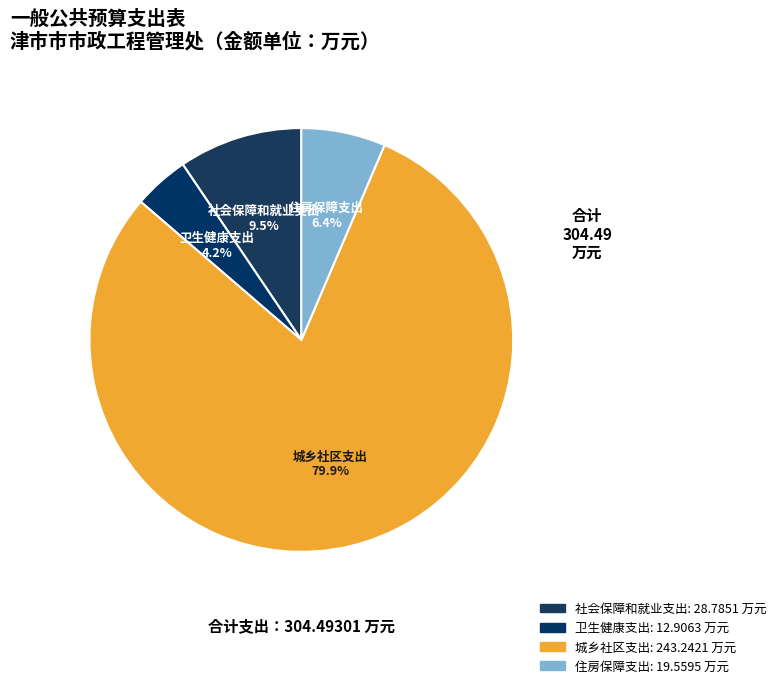

Is the sum of 社会保障和就业支出 and 住房保障支出 greater than half?

No